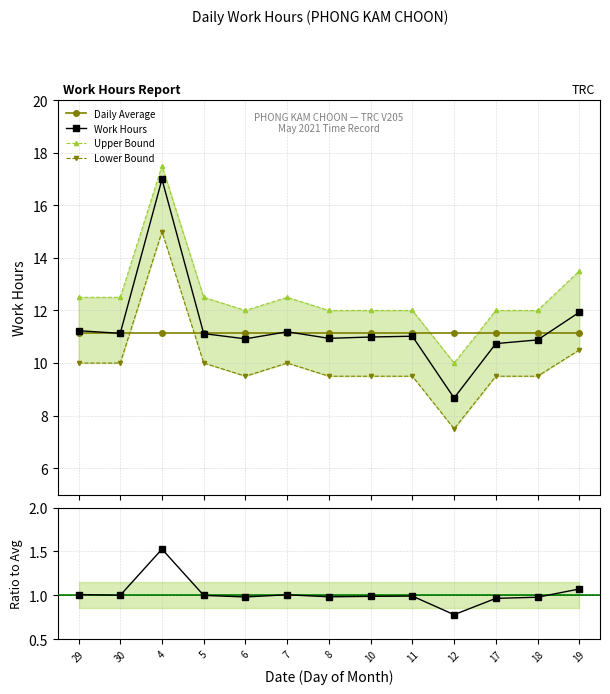

After their last crossing, which series has the higher values: Daily Average or Work Hours?

Work Hours